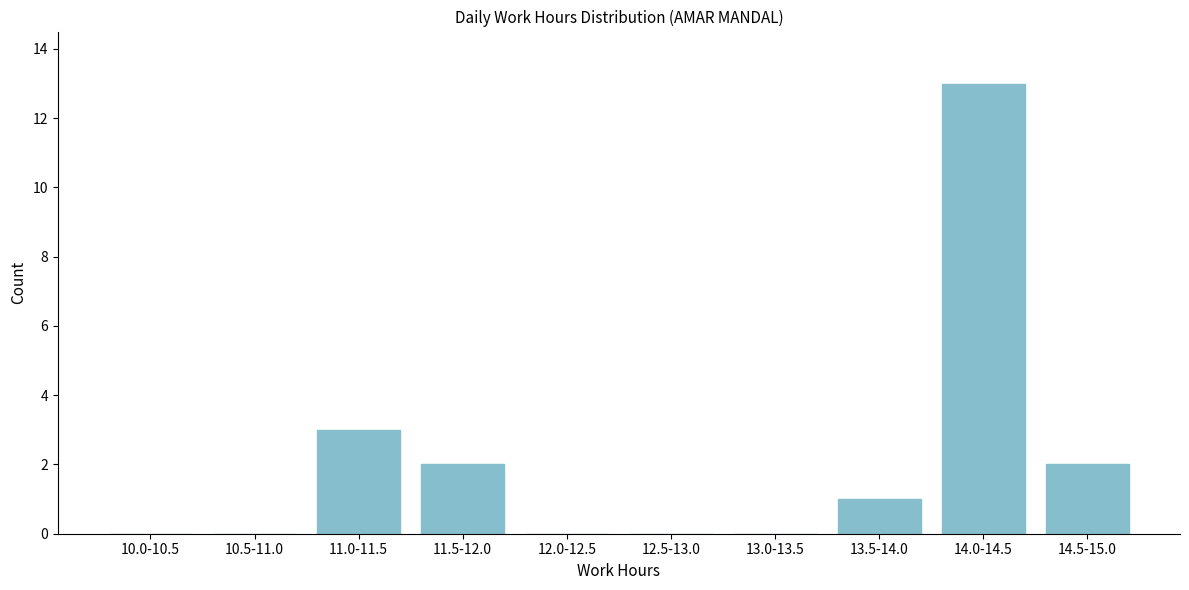

Reading left to right, extract all data points from this chart.

10.0-10.5=0	10.5-11.0=0	11.0-11.5=3	11.5-12.0=2	12.0-12.5=0	12.5-13.0=0	13.0-13.5=0	13.5-14.0=1	14.0-14.5=13	14.5-15.0=2